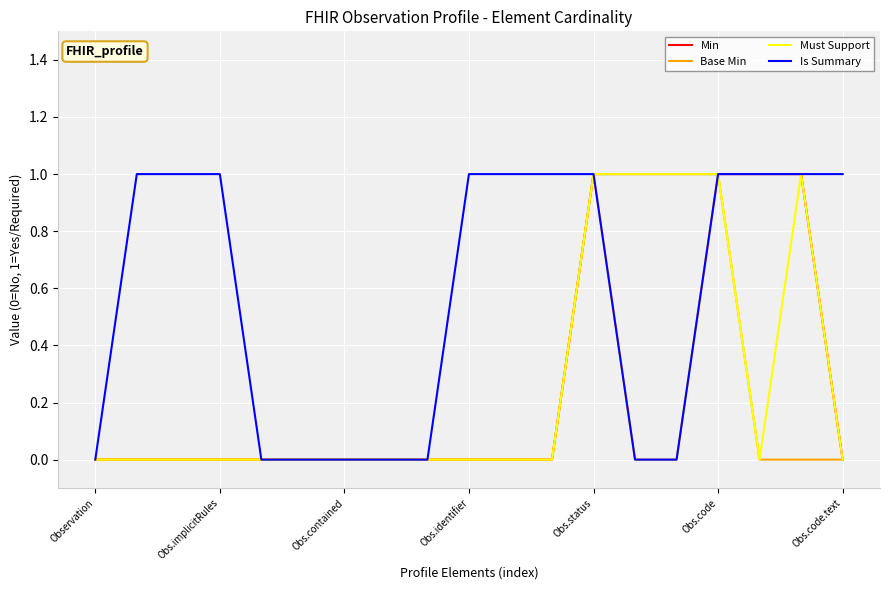

Which series has the largest total across all categories?

Is Summary